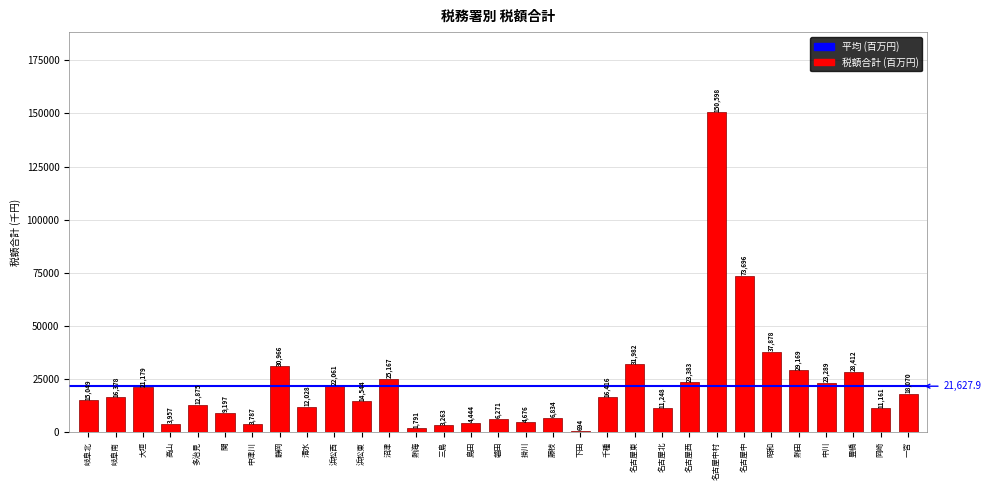

What is the difference between the values at 千種 and 静岡?

14550.0